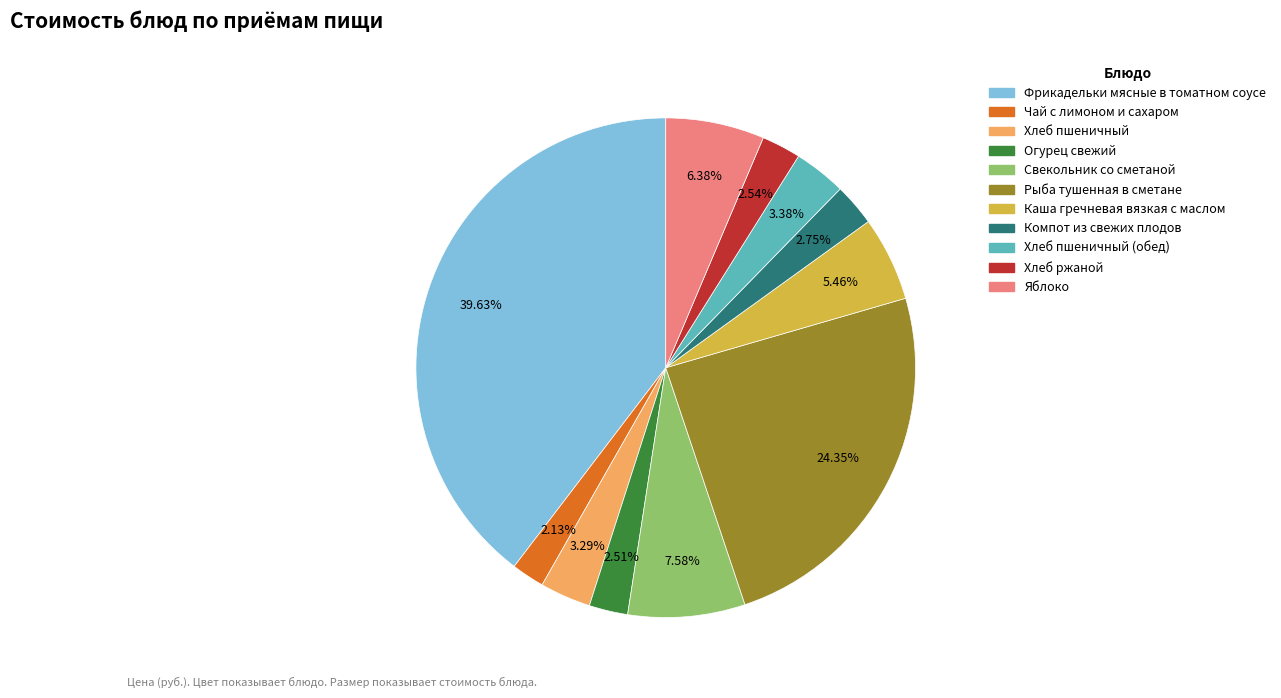

How many segments does this pie chart have?

11